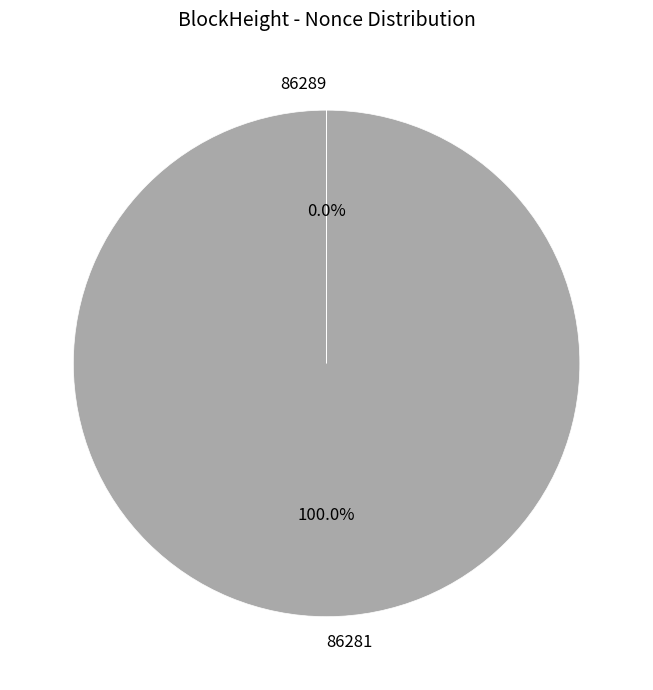

Which category has the biggest portion of the pie?

86281